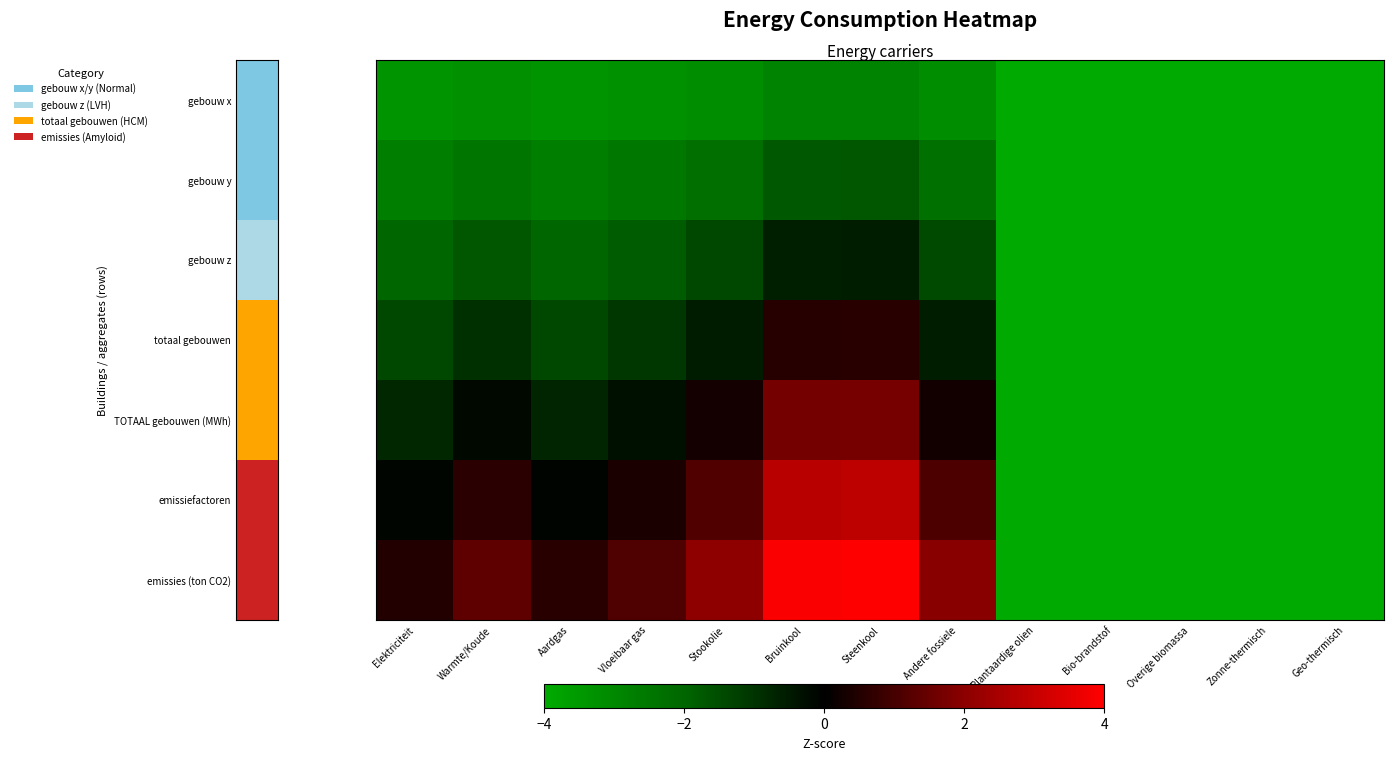

How many series are shown in this chart?

7